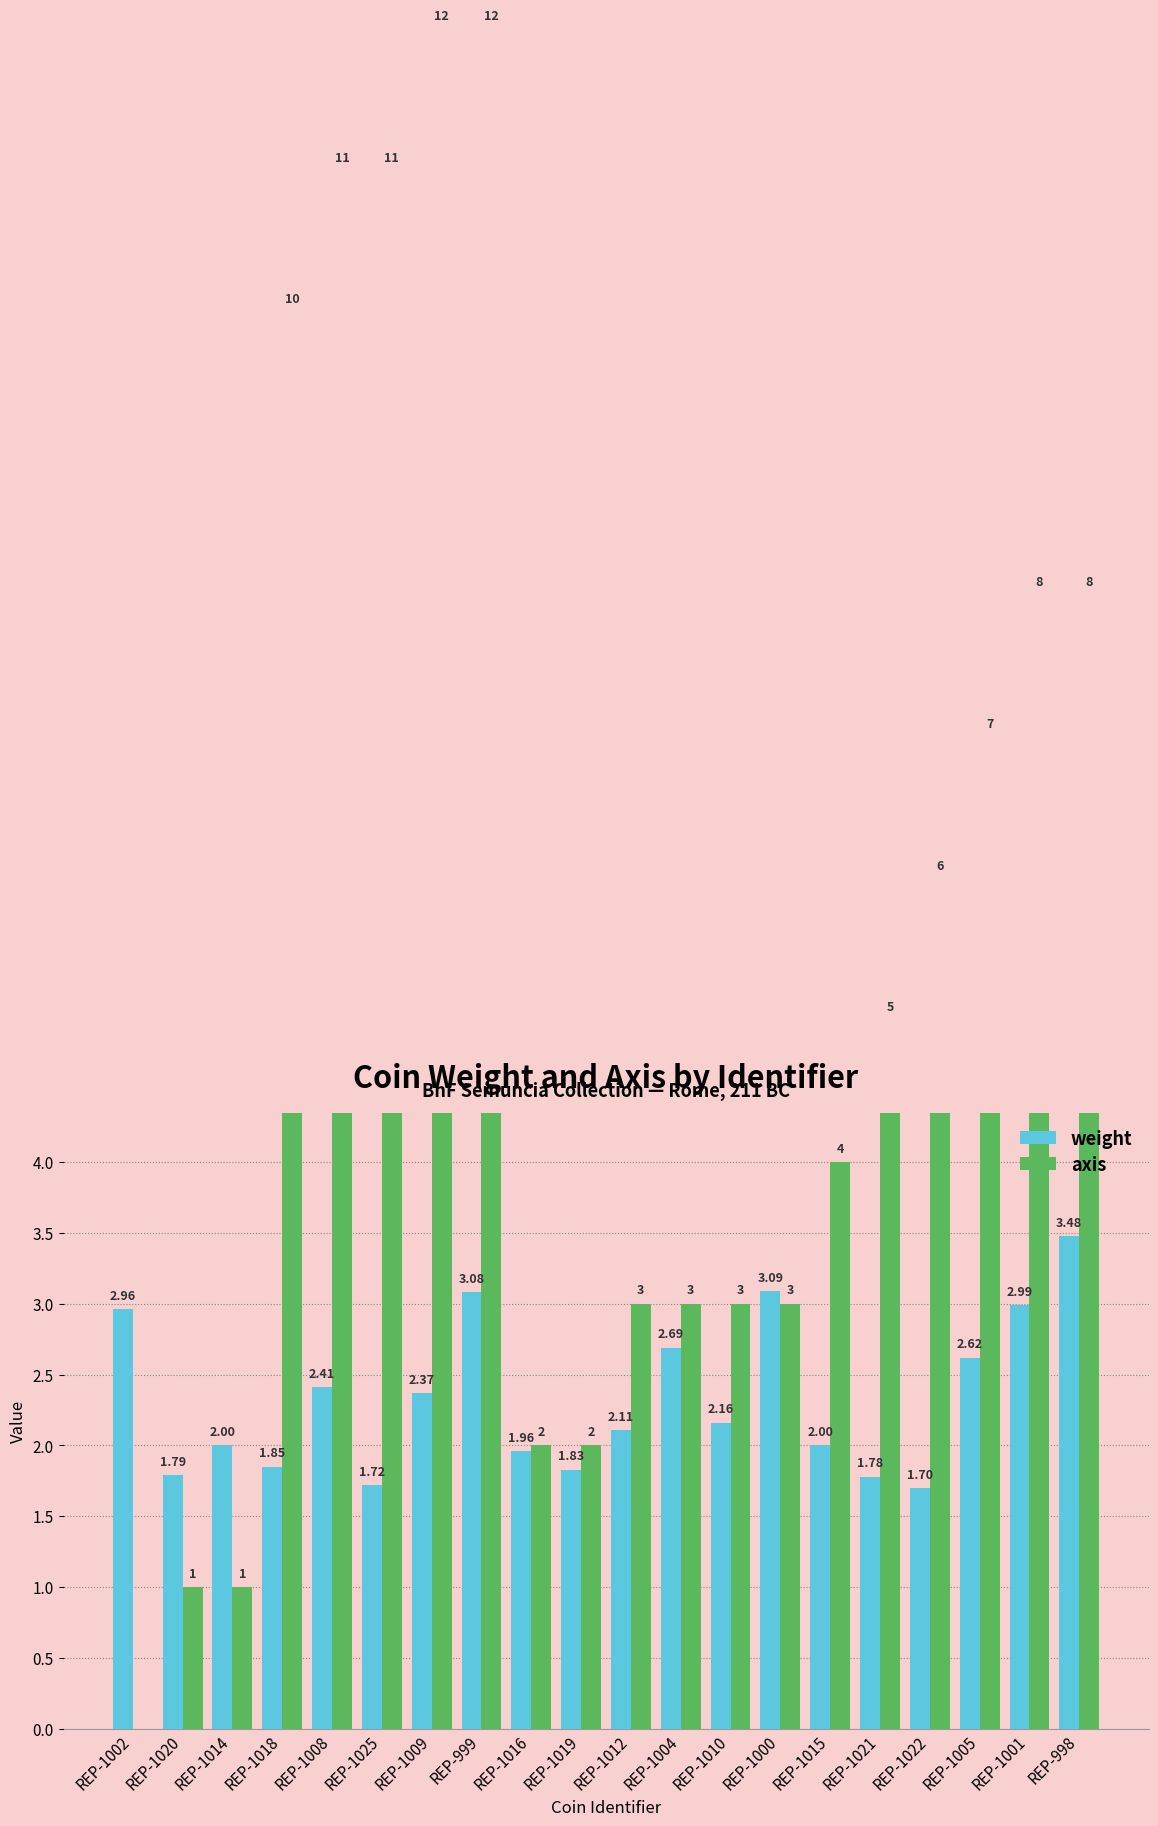

What value does the axis series have at REP-1016?

2.0